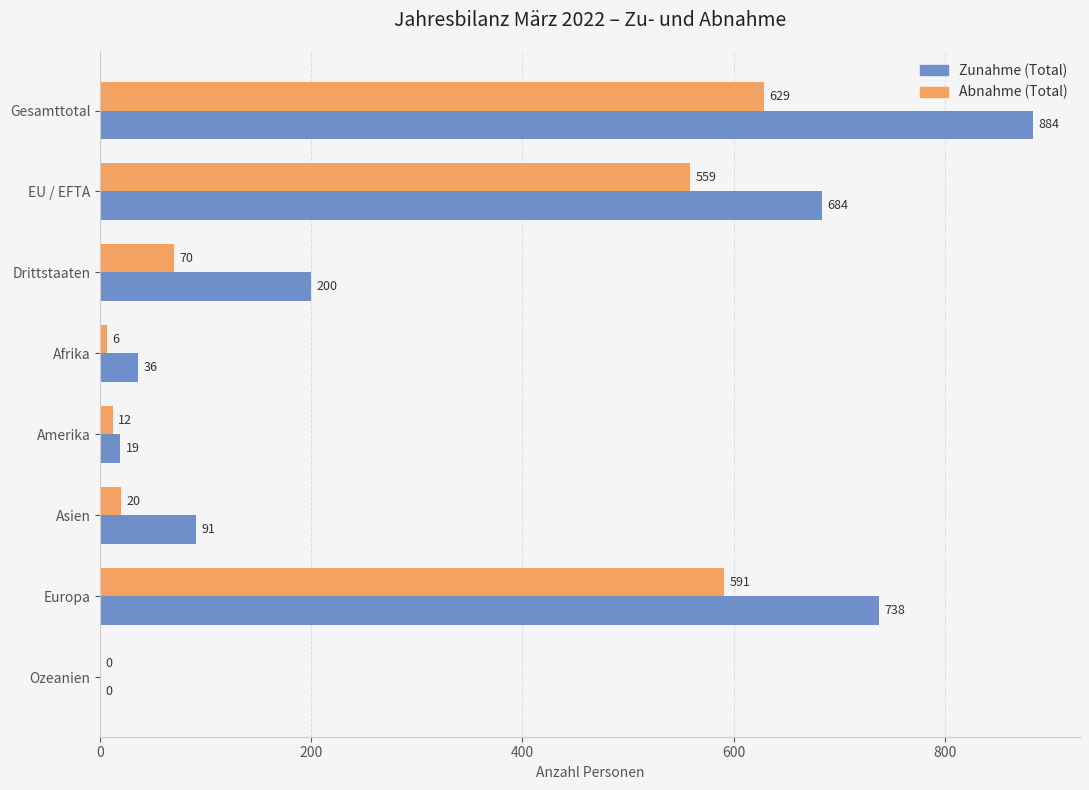

The Zunahme (Total) series shows 1106 at Europa. True or false?

False